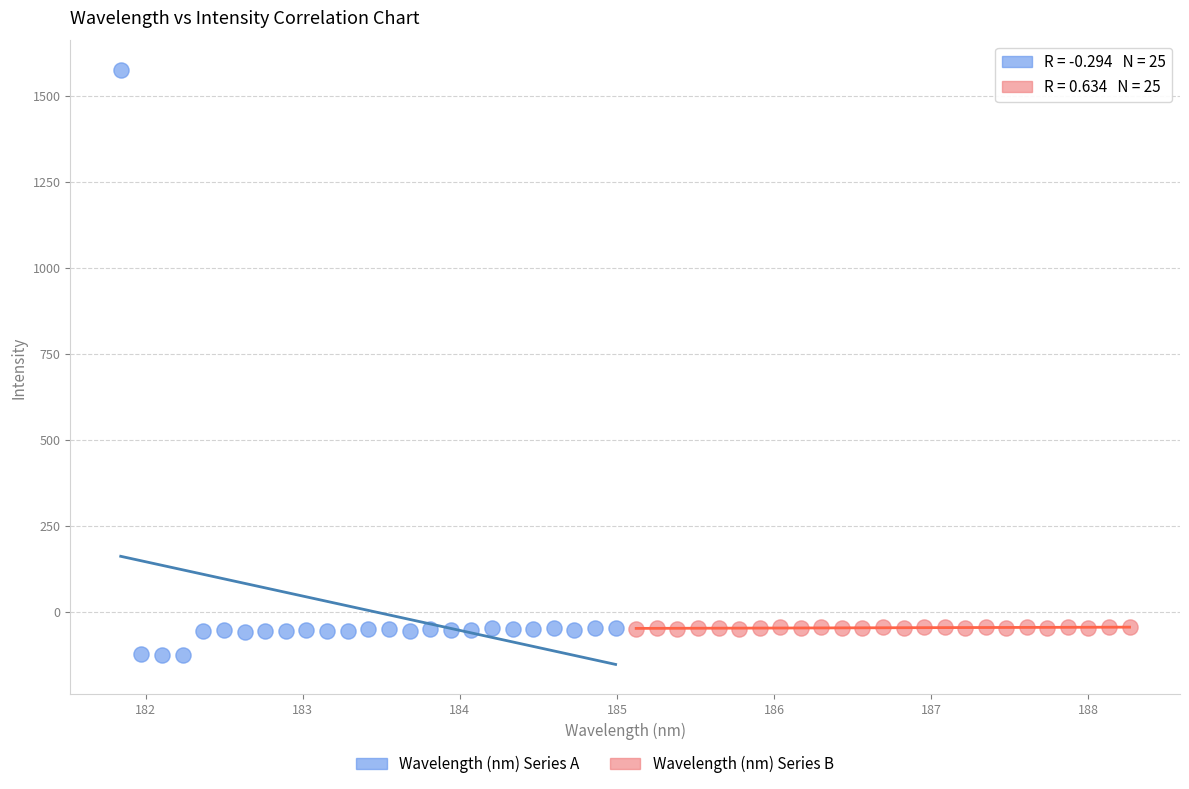

Which series has the largest Y range (max minus min)?

Wavelength (nm) Series A